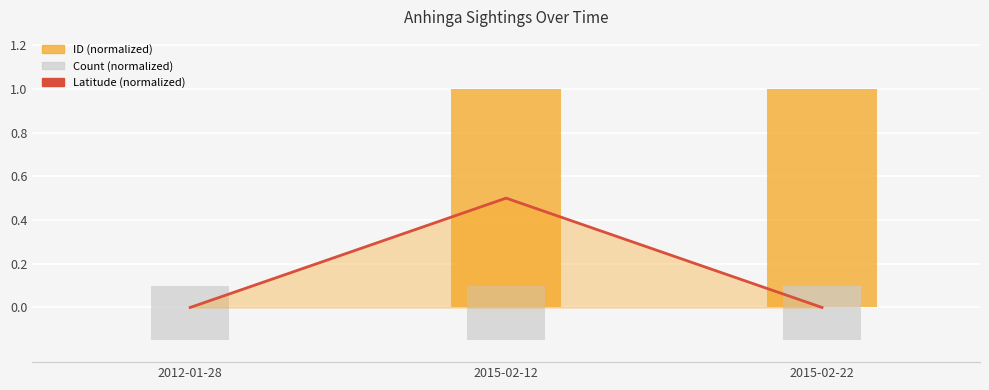

Which has a higher value, 2015-02-12 or 2015-02-22?

2015-02-12